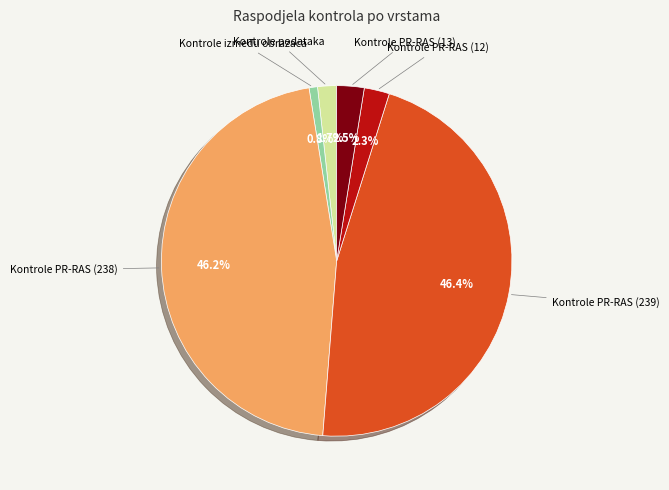

What is the smallest slice in the pie chart?

Kontrole između obrazaca